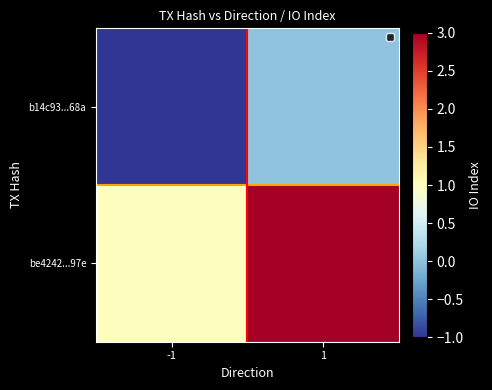

Which has a higher value, 1 or -1?

1